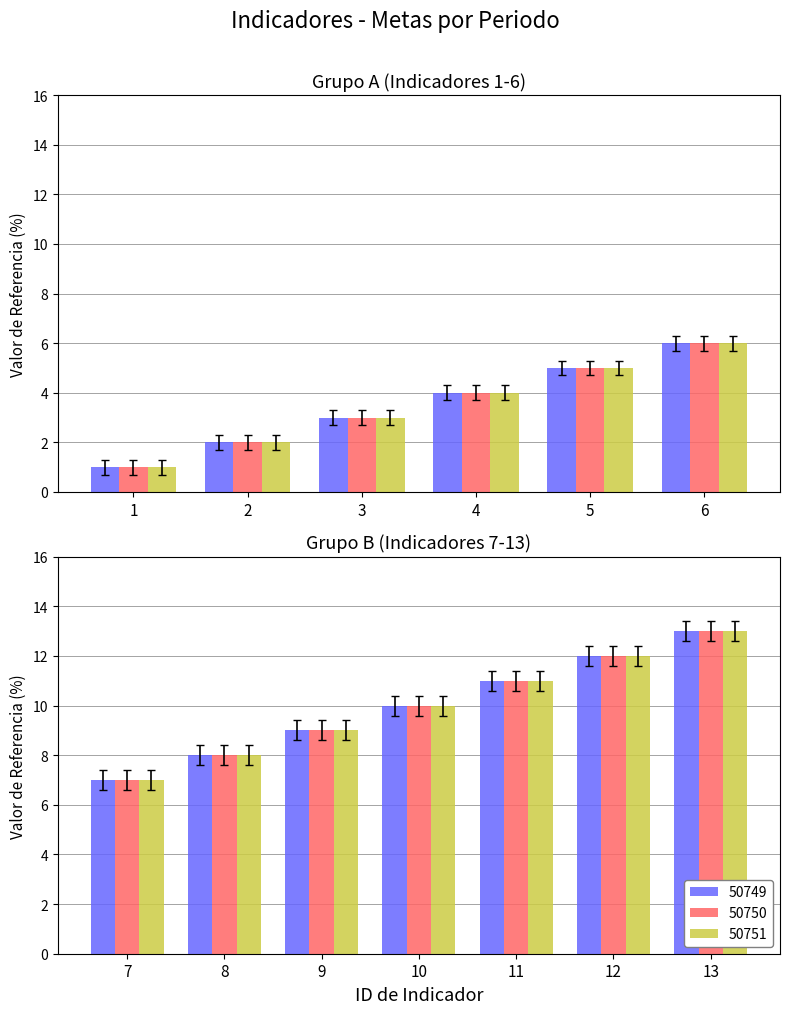

Reading left to right, extract all data points from this chart.

50749: 1	2	3	4	5	6	7	8	9	10	11	12	13
50750: 1	2	3	4	5	6	7	8	9	10	11	12	13
50751: 1	2	3	4	5	6	7	8	9	10	11	12	13